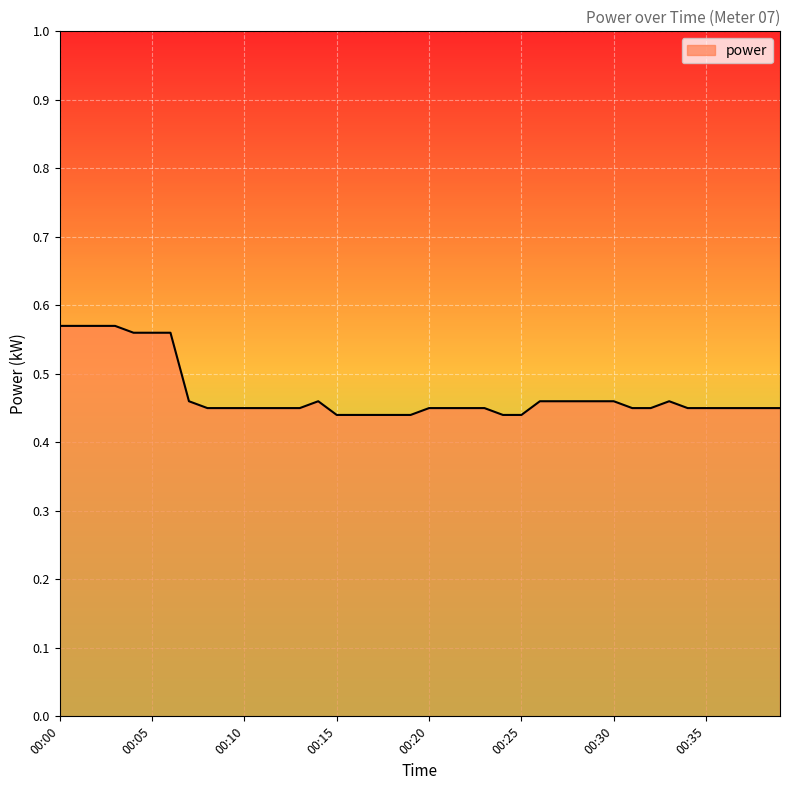

Does the chart display data point markers on the line(s)?

No